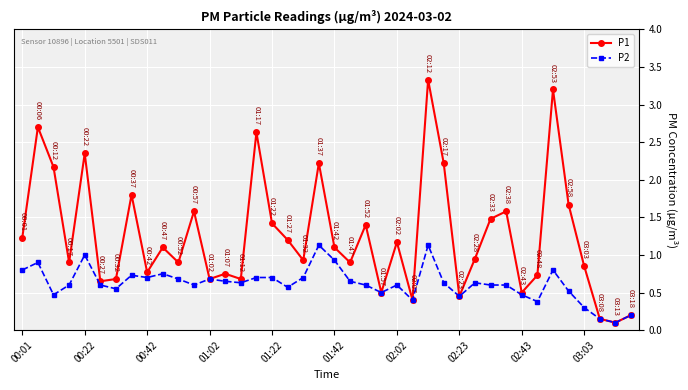

List the series in order of their overall mean, lowest first.

P2, P1